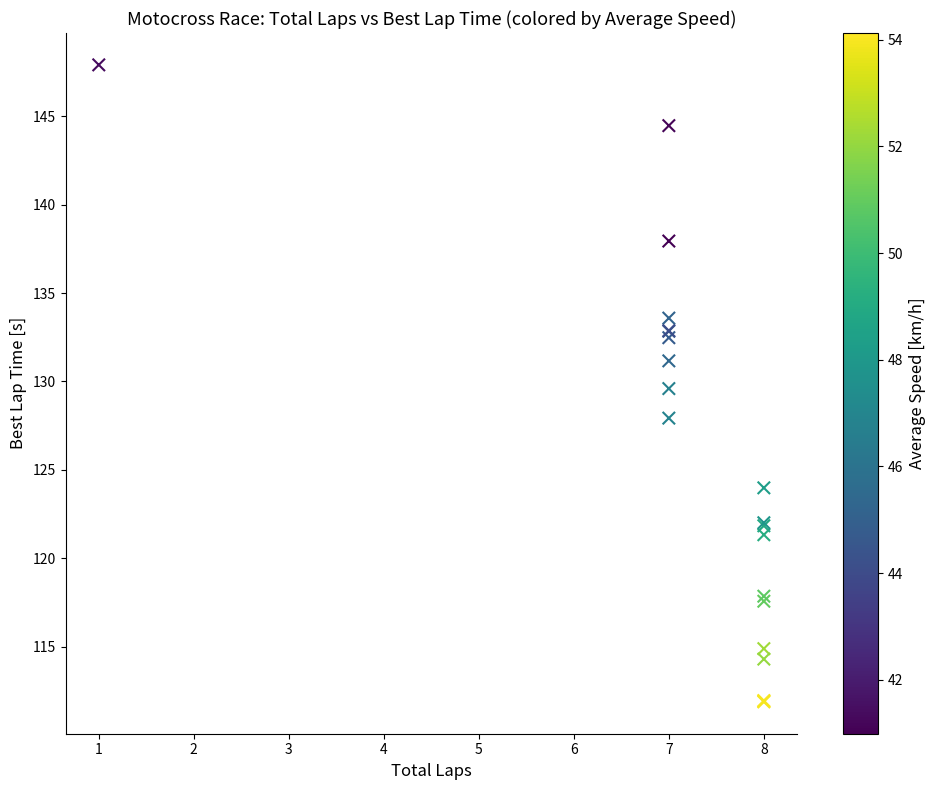

What Y value in the scatter plot is closest to 129?

129.6